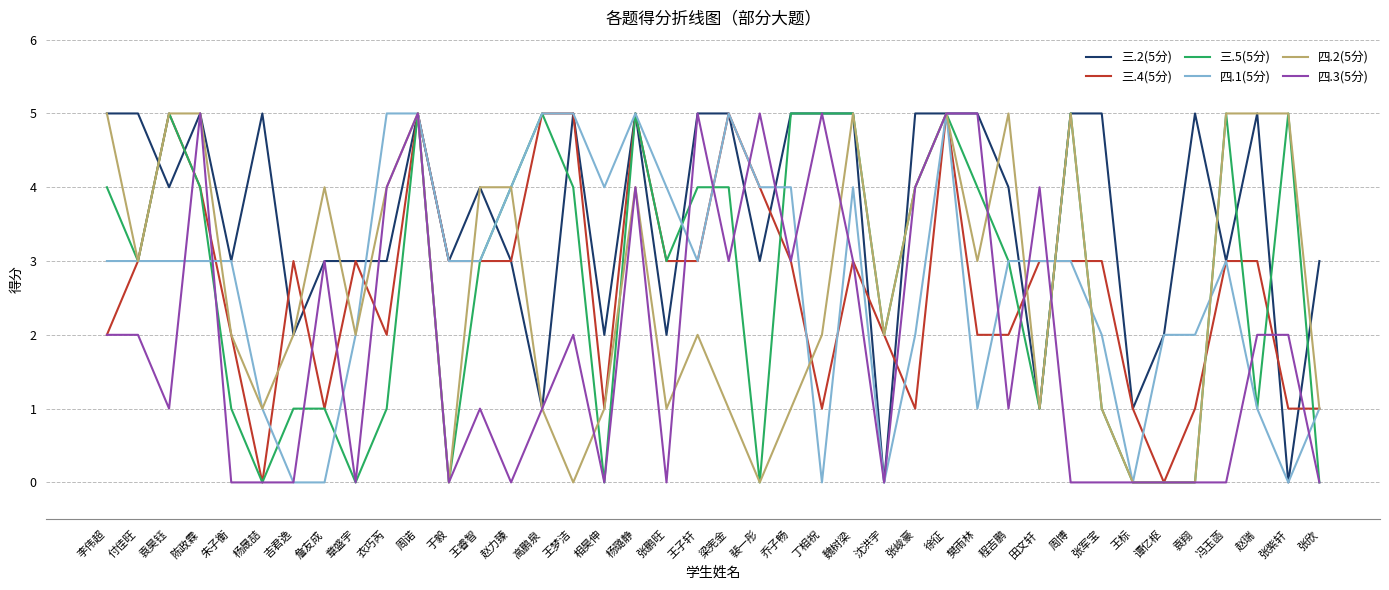

Does the chart display data point markers on the line(s)?

No